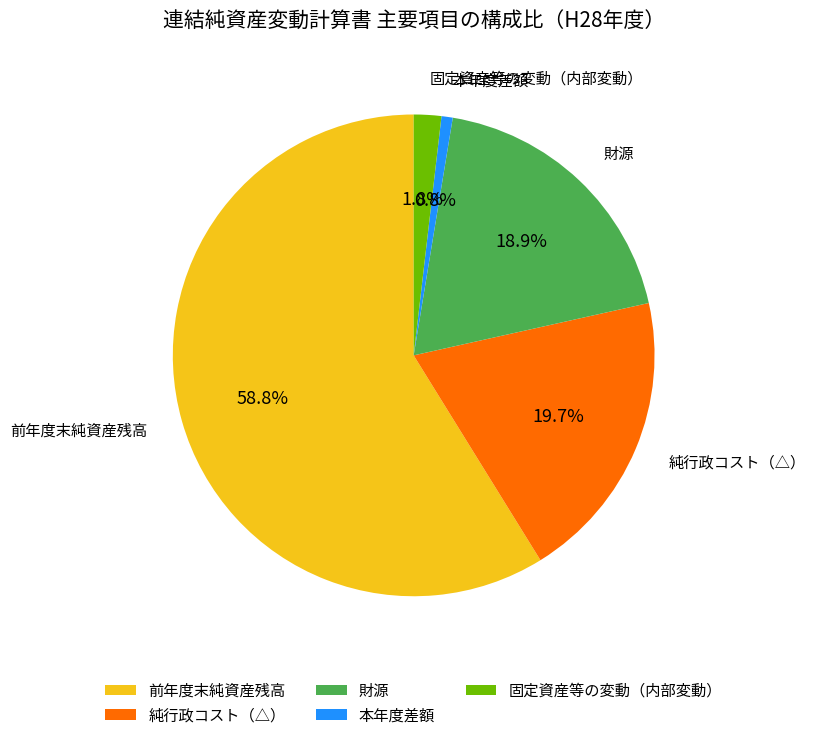

What percentage is NOT represented by 純行政コスト（△）?

80.3%